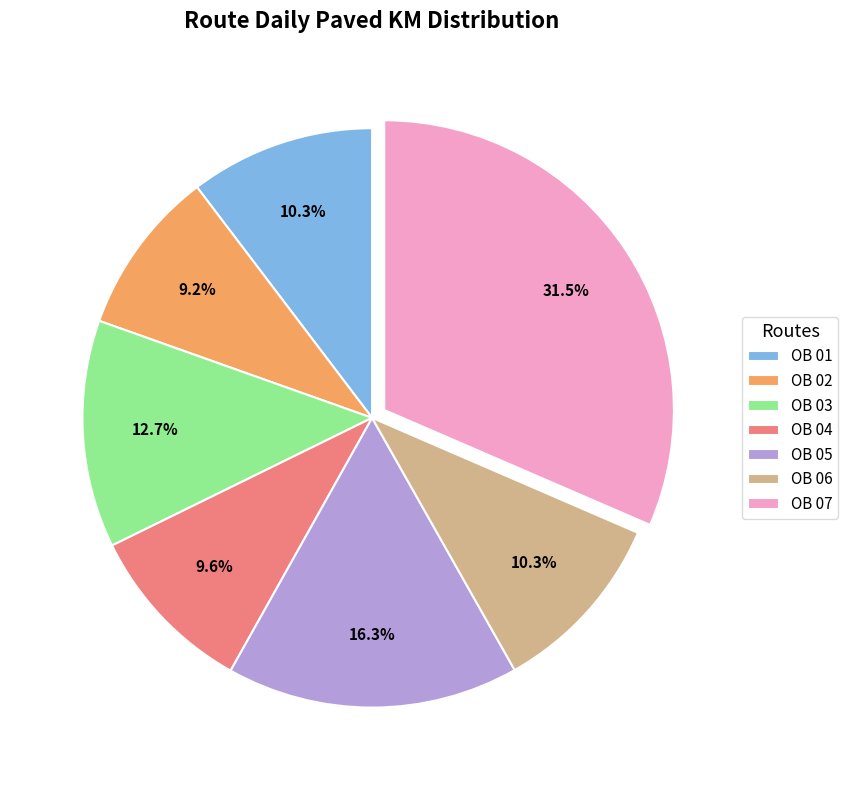

To the nearest percent, what portion does OB 03 represent?

13%